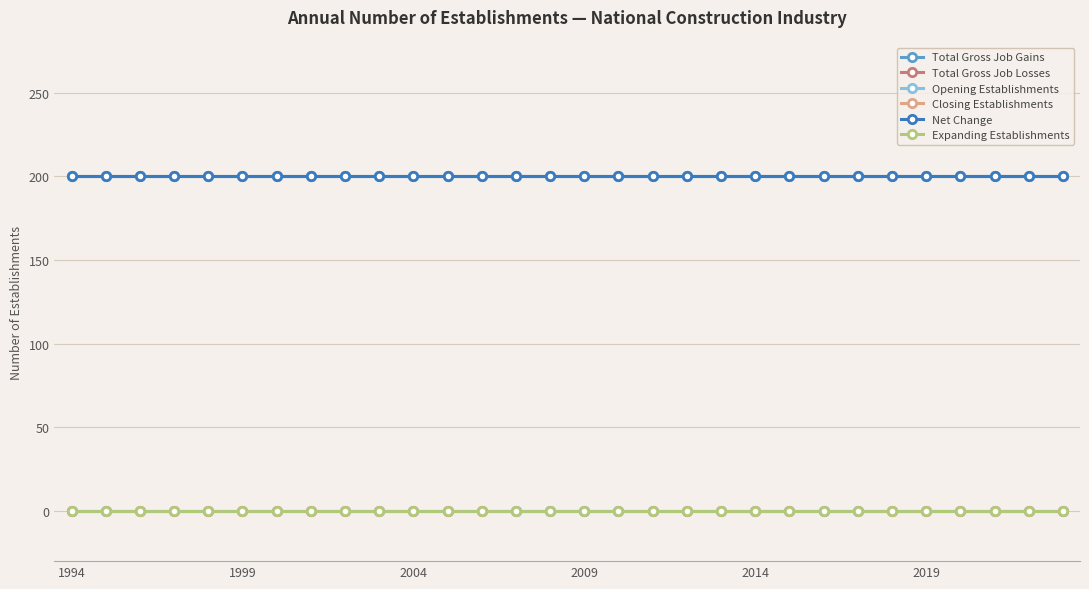

Reading right to left, transcribe all the data shown in this chart.

Total Gross Job Gains: 200	200	200	200	200	200	200	200	200	200	200	200	200	200	200	200	200	200	200	200	200	200	200	200	200	200	200	200	200	200
Total Gross Job Losses: 0	0	0	0	0	0	0	0	0	0	0	0	0	0	0	0	0	0	0	0	0	0	0	0	0	0	0	0	0	0
Opening Establishments: 200	200	200	200	200	200	200	200	200	200	200	200	200	200	200	200	200	200	200	200	200	200	200	200	200	200	200	200	200	200
Closing Establishments: 0	0	0	0	0	0	0	0	0	0	0	0	0	0	0	0	0	0	0	0	0	0	0	0	0	0	0	0	0	0
Net Change: 200	200	200	200	200	200	200	200	200	200	200	200	200	200	200	200	200	200	200	200	200	200	200	200	200	200	200	200	200	200
Expanding Establishments: 0	0	0	0	0	0	0	0	0	0	0	0	0	0	0	0	0	0	0	0	0	0	0	0	0	0	0	0	0	0